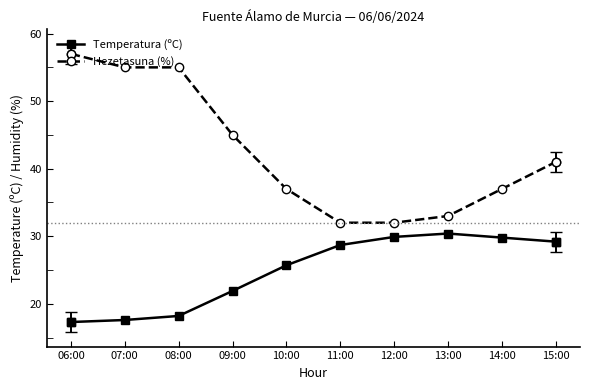

Is it true that Hezetasuna (%) equals 11.1 at 12:00?

False